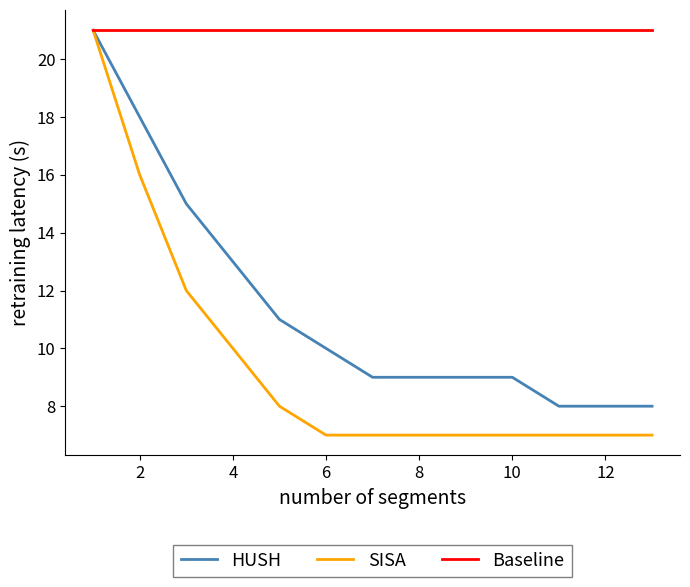

What is the greatest value displayed?

21